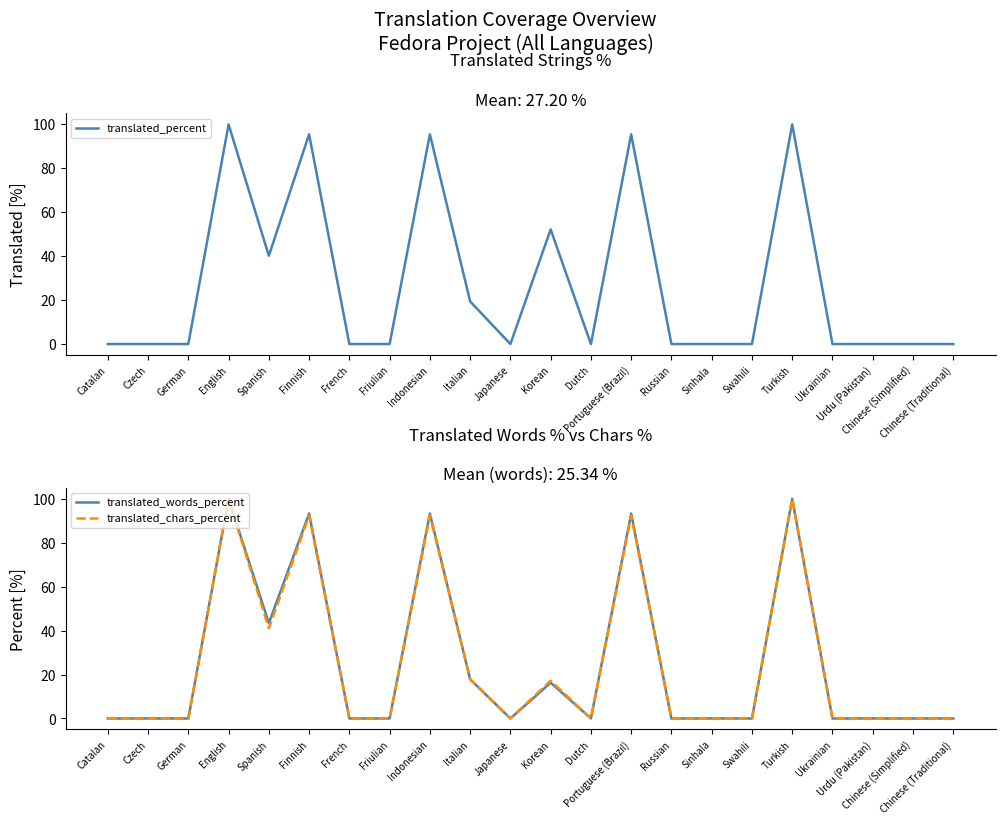

Does the chart display data point markers on the line(s)?

No